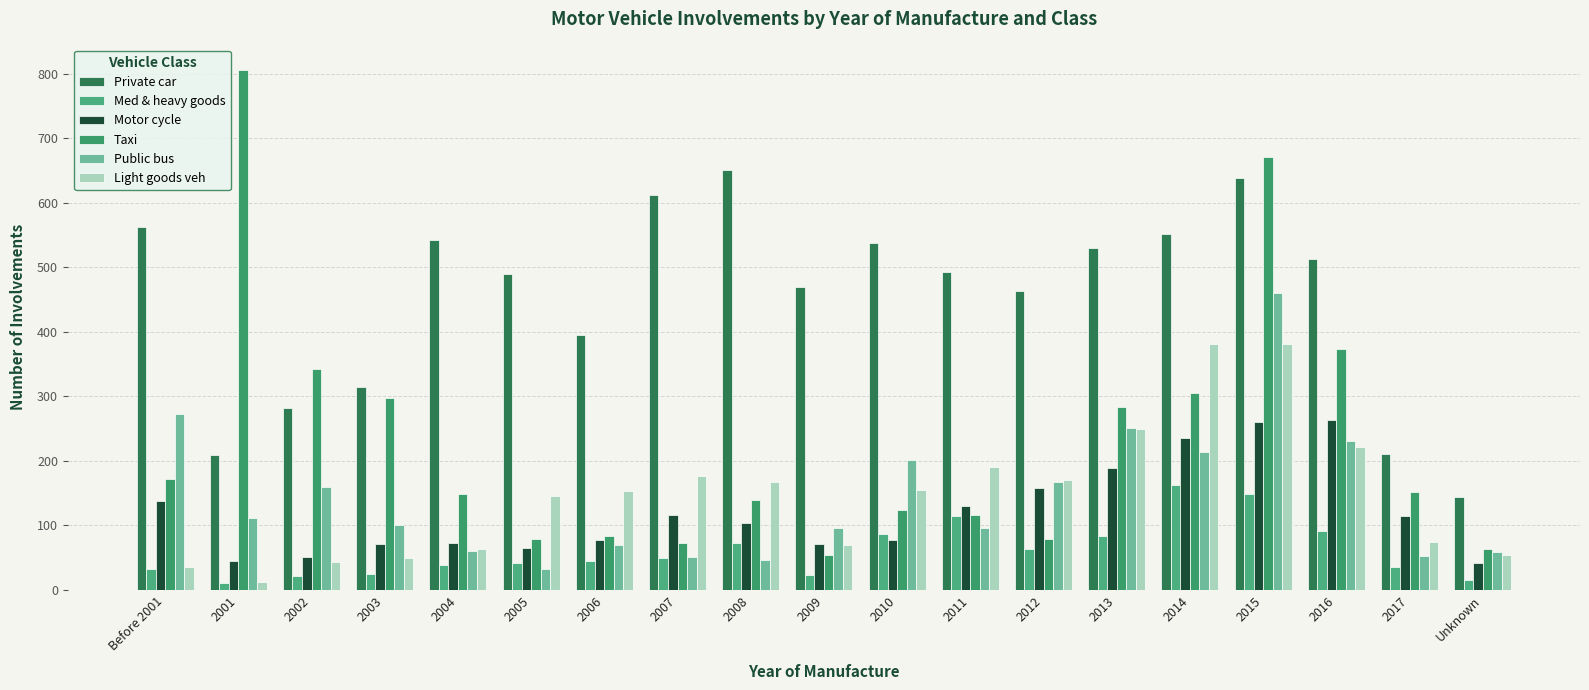

What are all the series names shown in the legend?

Private car, Med & heavy goods, Motor cycle, Taxi, Public bus, Light goods veh